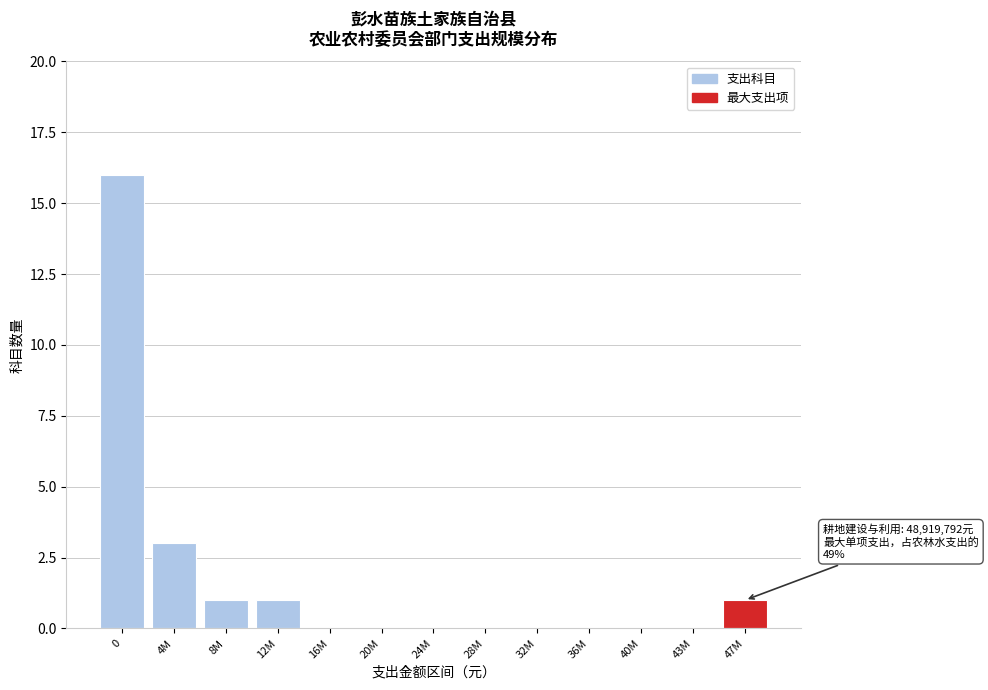

Reading left to right, list all the values displayed in this chart.

0=16	4M=3	8M=1	12M=1	16M=0	20M=0	24M=0	28M=0	32M=0	36M=0	40M=0	43M=0	47M=1